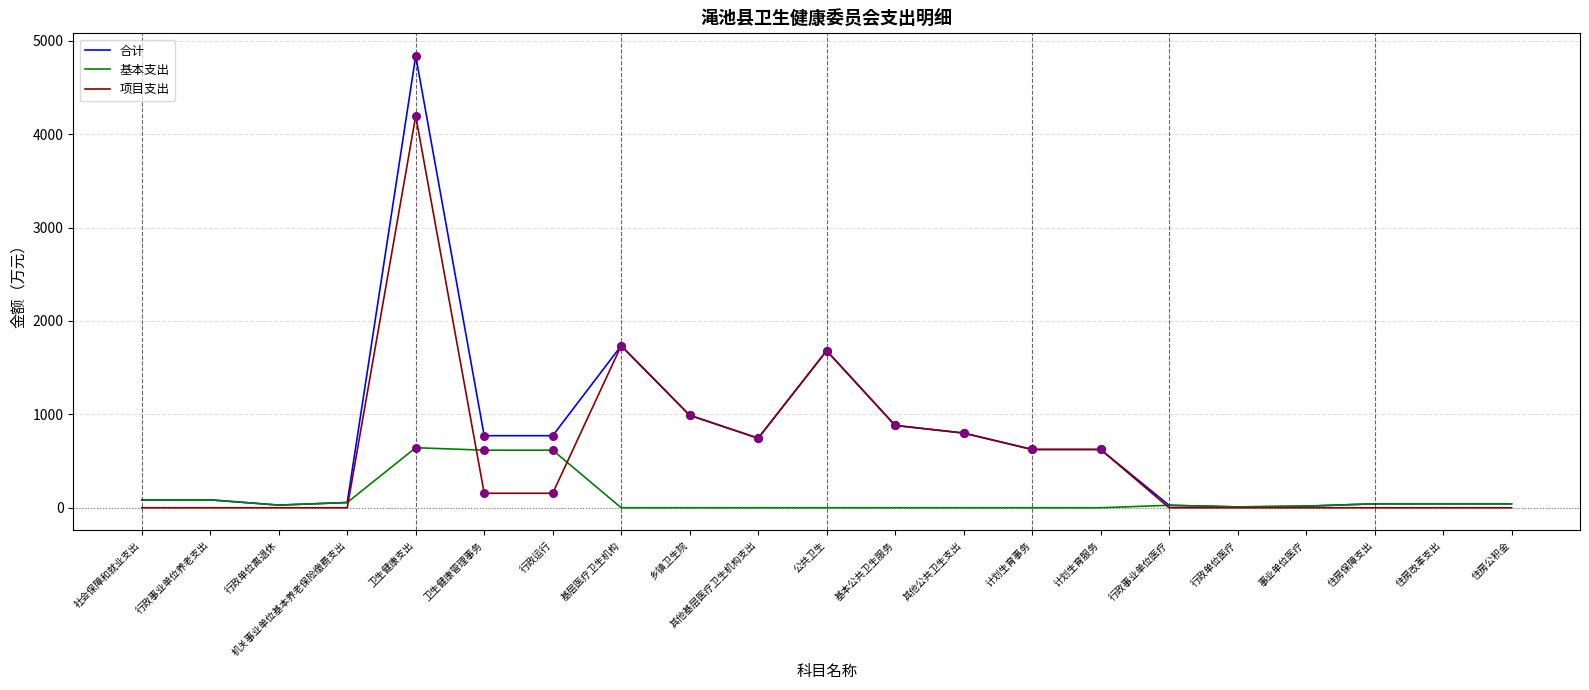

Is the value of 基本支出 at 卫生健康支出 greater than the value of 合计 at 其他基层医疗卫生机构支出?

No